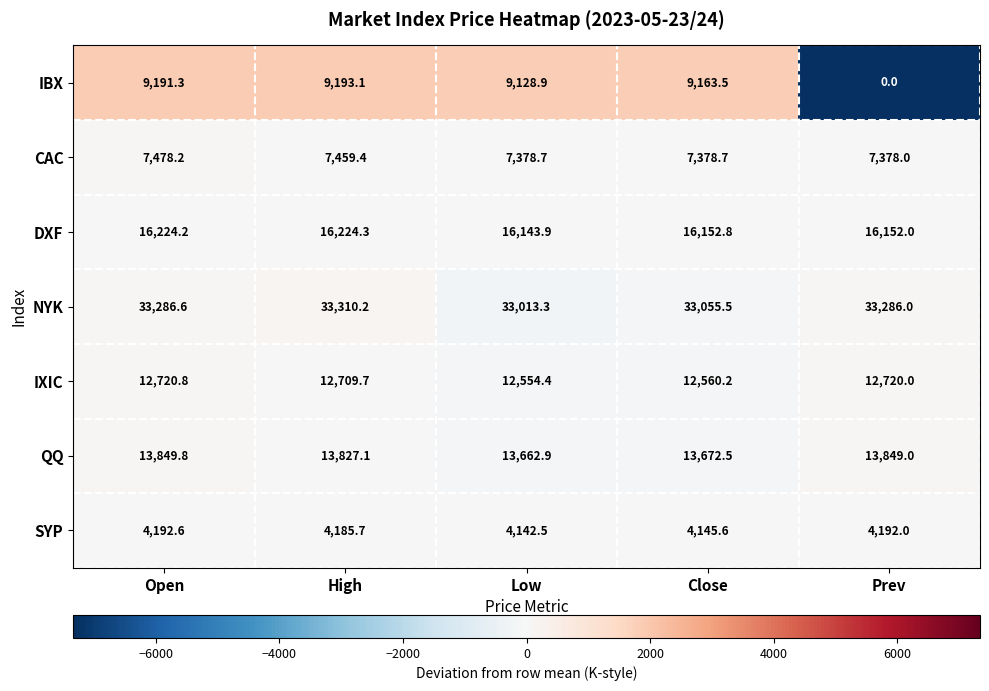

Rank the series by their maximum value, from highest to lowest.

NYK, DXF, QQ, IXIC, IBX, CAC, SYP